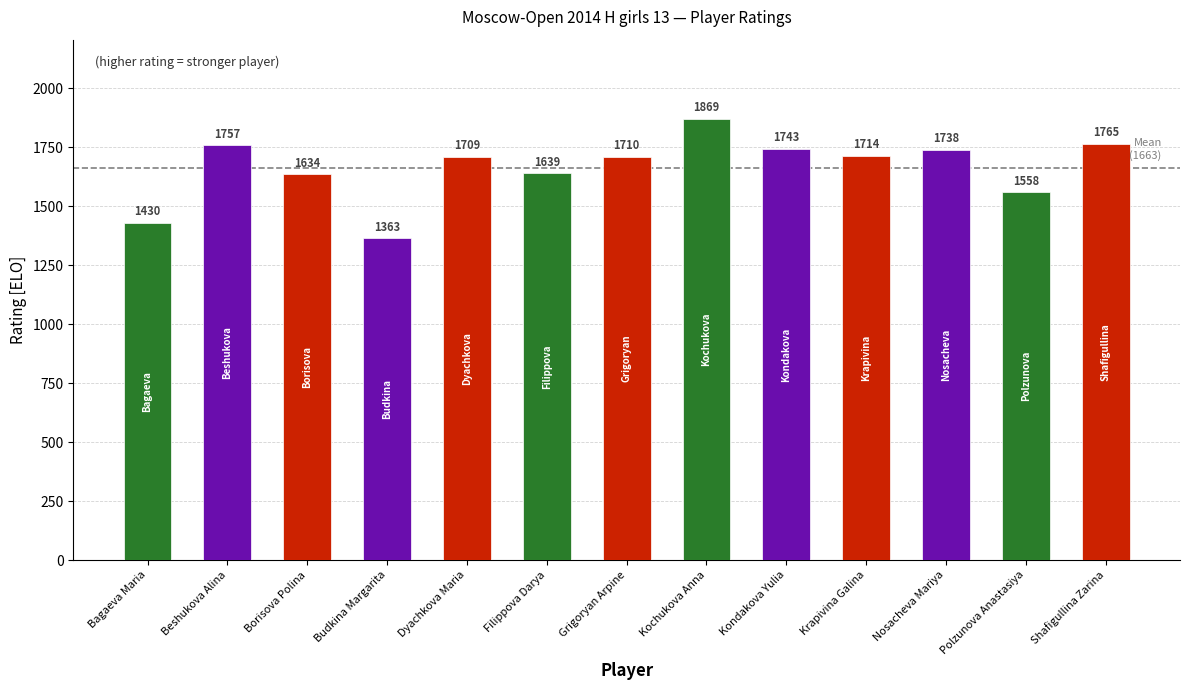

Reading right to left, transcribe all the data shown in this chart.

1765	1558	1738	1714	1743	1869	1710	1639	1709	1363	1634	1757	1430